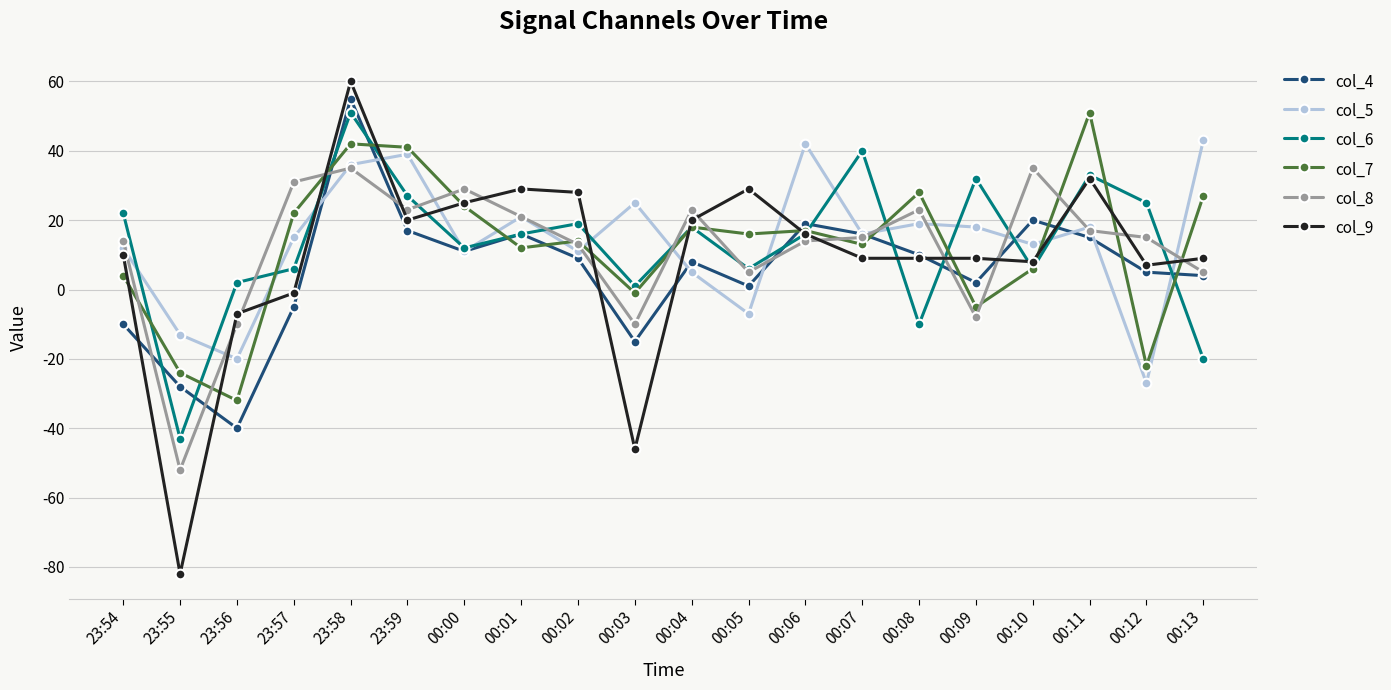

How many positive values does the col_7 series have?

15